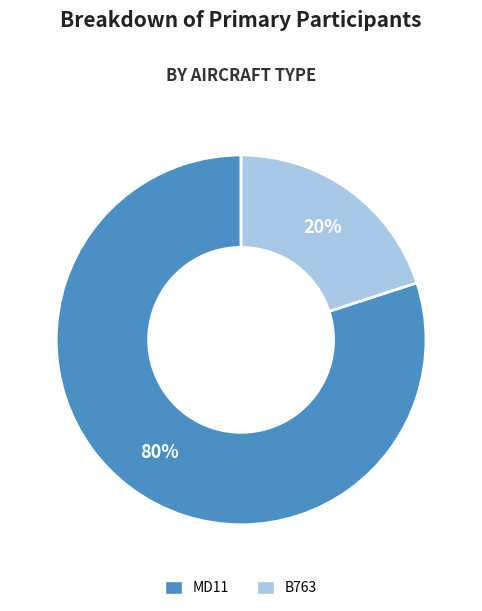

Rank the categories by value from highest to lowest.

MD11, B763